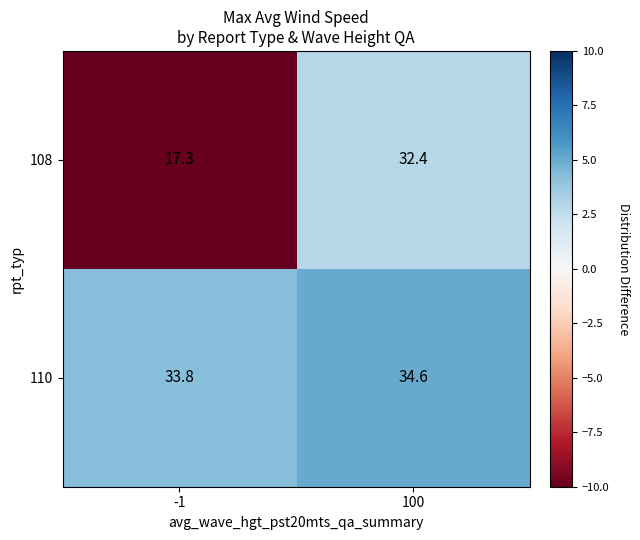

List the series in order of their peak value, highest first.

110, 108